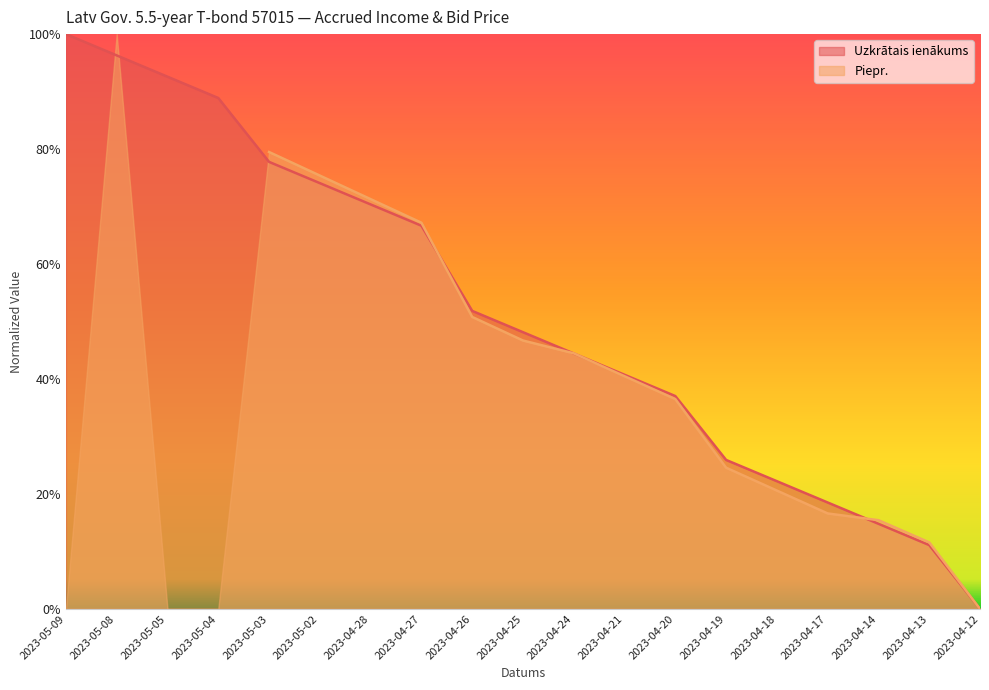

Is it true that the value at 2023-04-18 is 0.2?

True